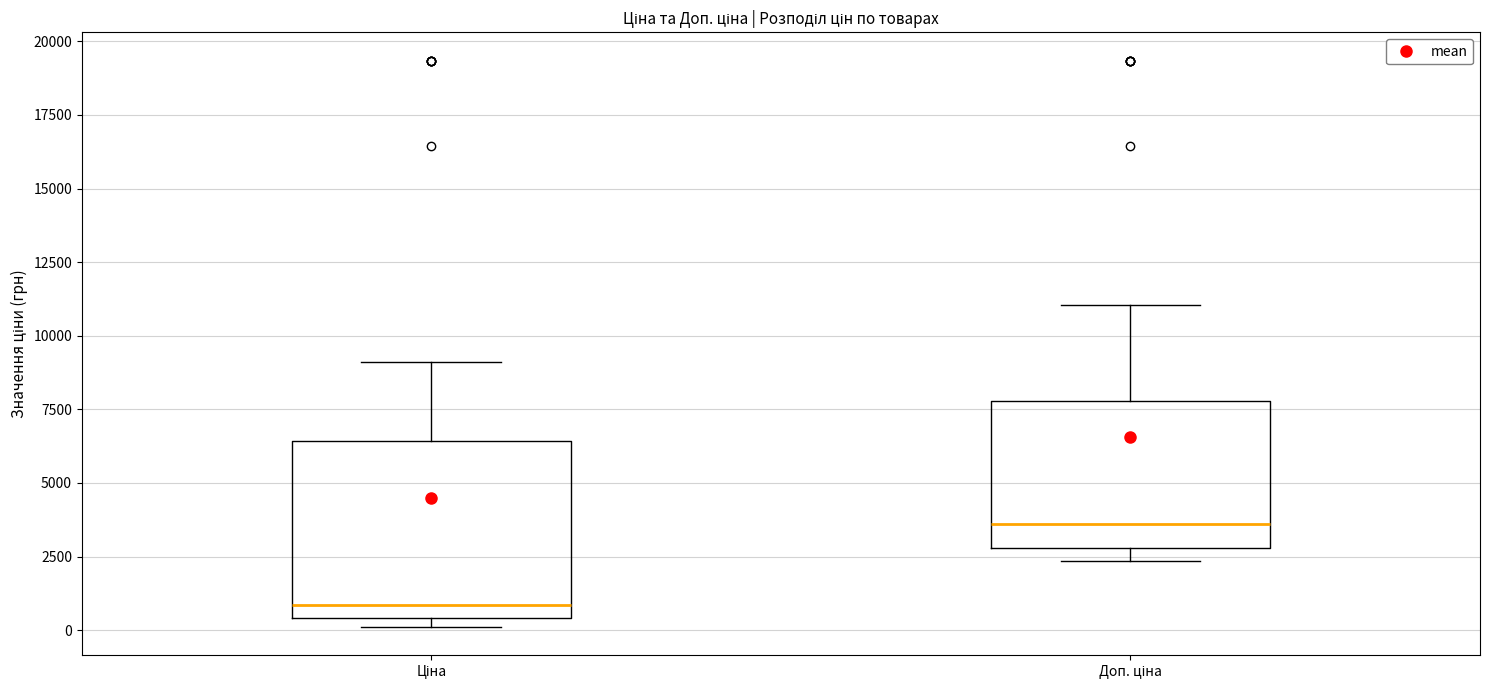

Where is the lower edge of the box for Ціна on the y-axis? The values are not printed on the chart, so give them approximately, as read against the axis.

500